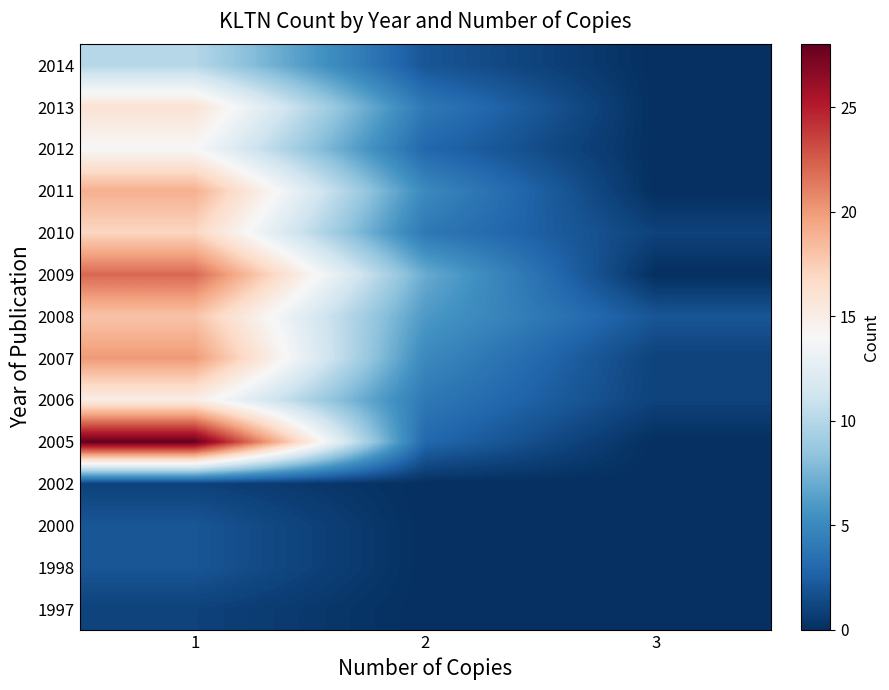

What is the total value across all series at 1?

185